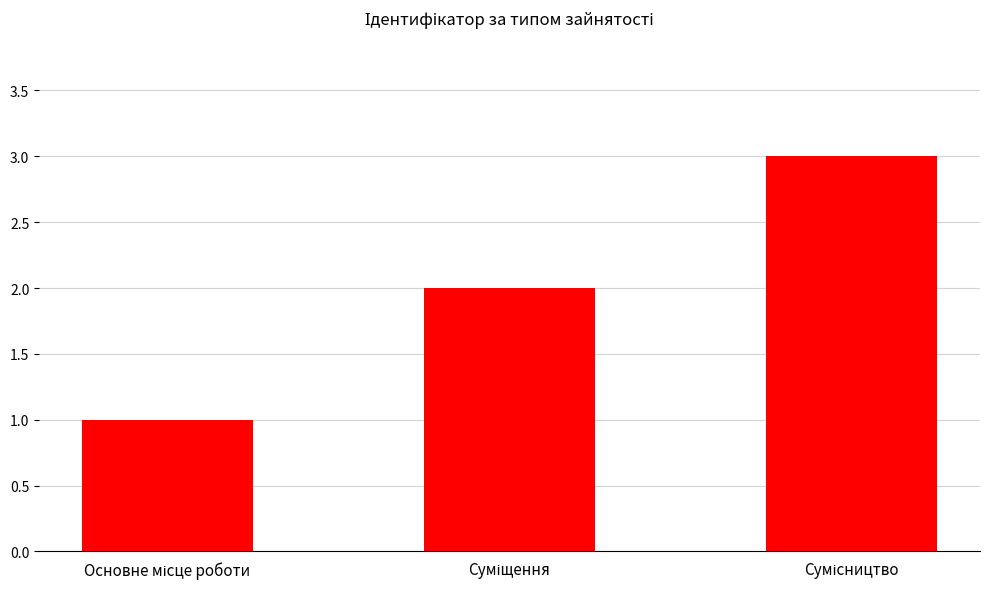

How many bars are there in total?

3